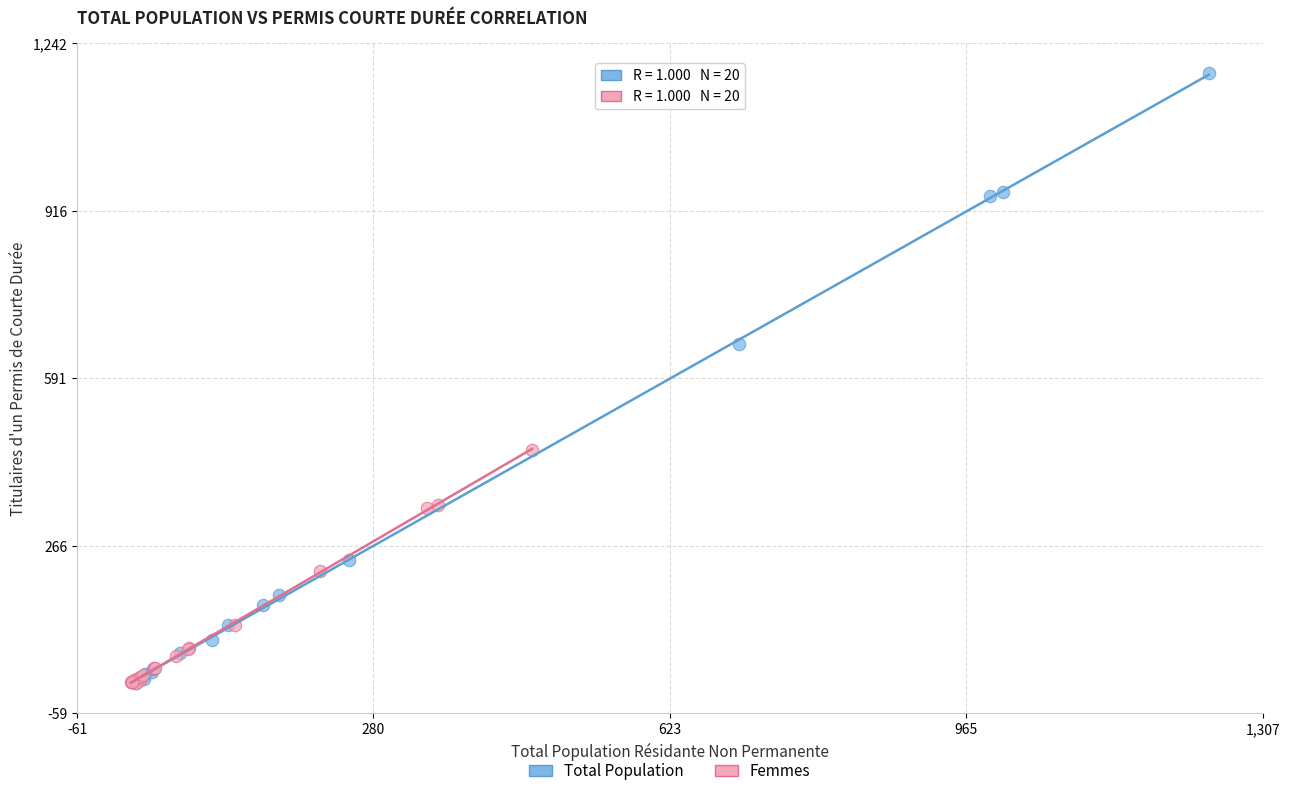

Which series reaches the maximum Y coordinate?

Total Population